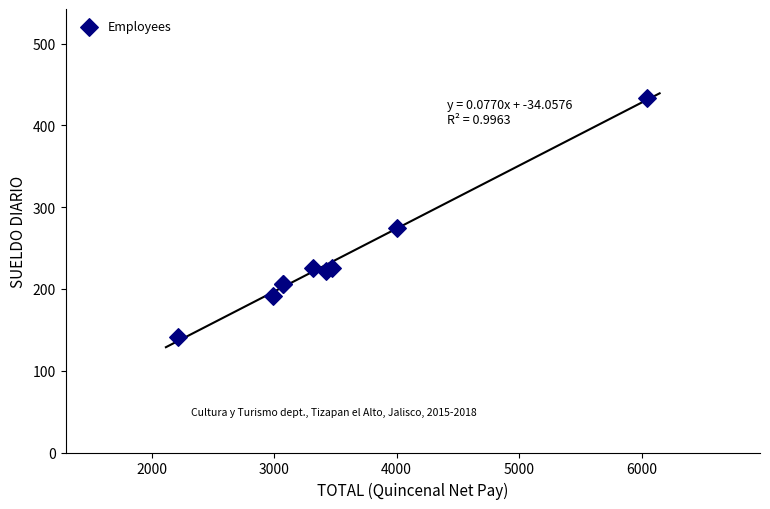

What Y value in the scatter plot is closest to 287?

275